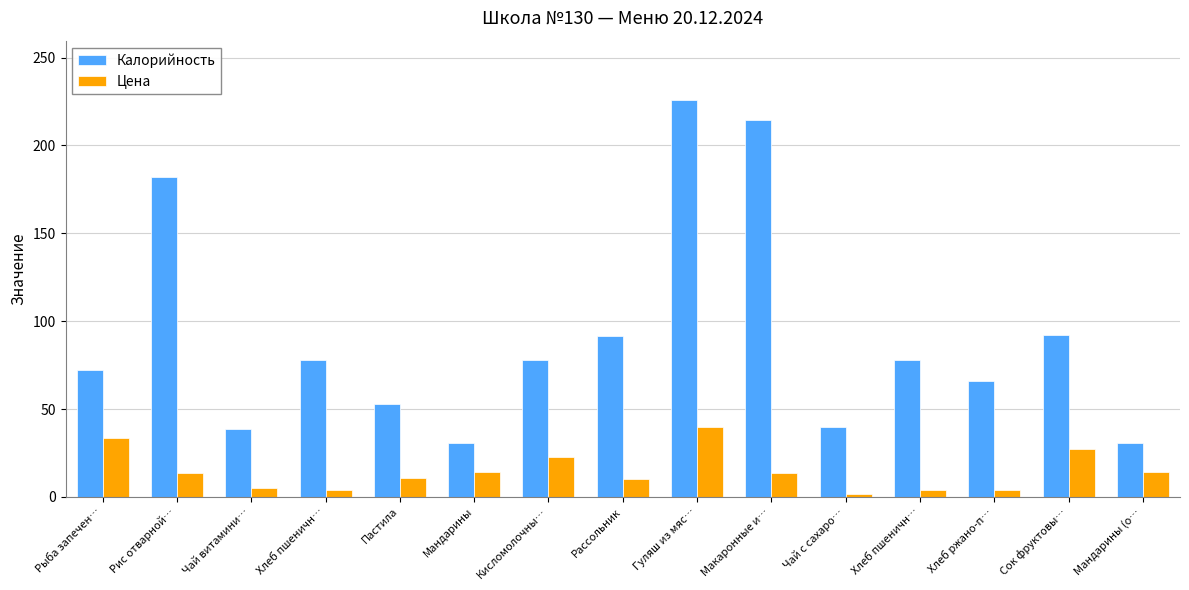

Which label corresponds to the largest value in the chart?

Гуляш из мяс…